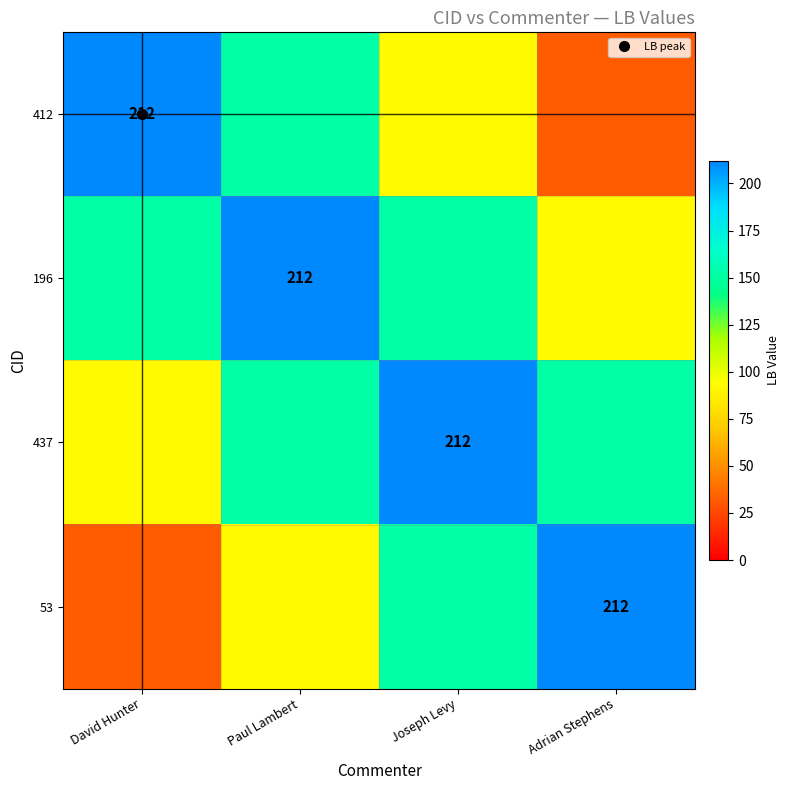

At which label is 53 closest to 122?

Paul Lambert